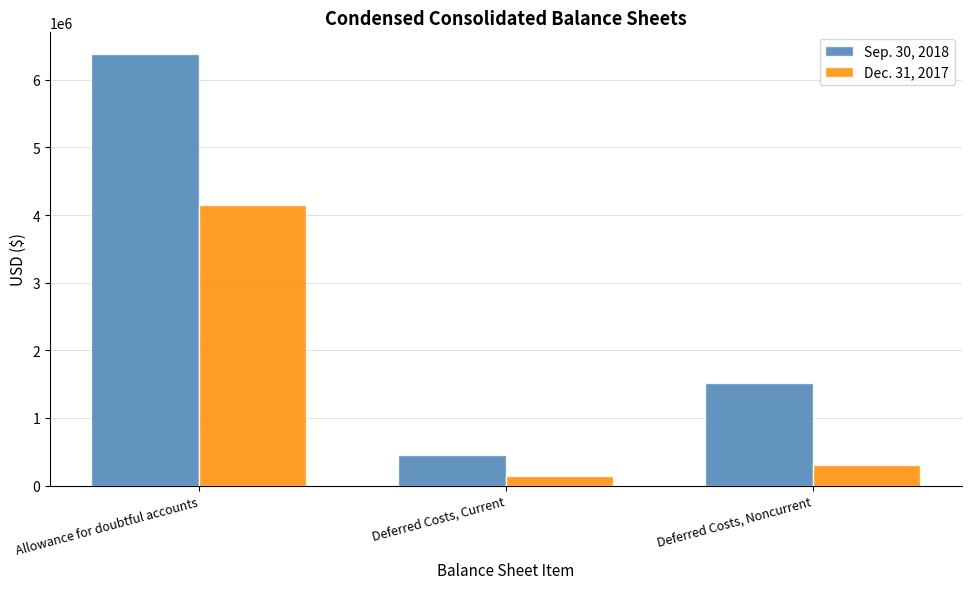

Where is Dec. 31, 2017 nearest to the value 2139500?

Deferred Costs, Noncurrent